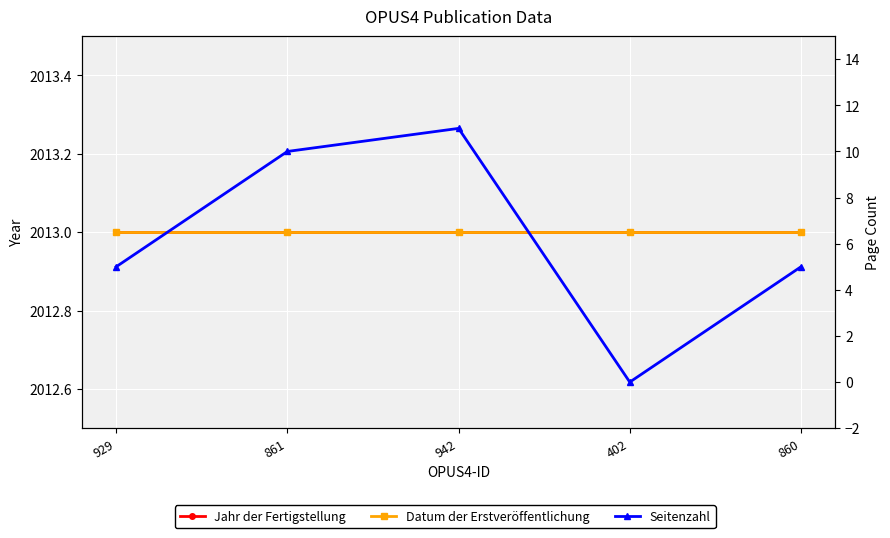

Is this an area chart (filled region under the line)?

No